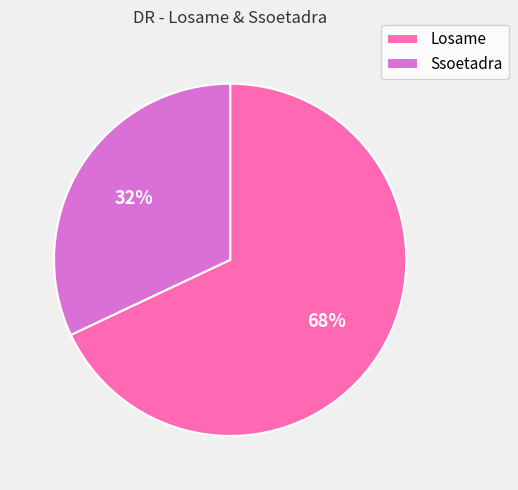

Rank the categories by value from lowest to highest.

Ssoetadra, Losame